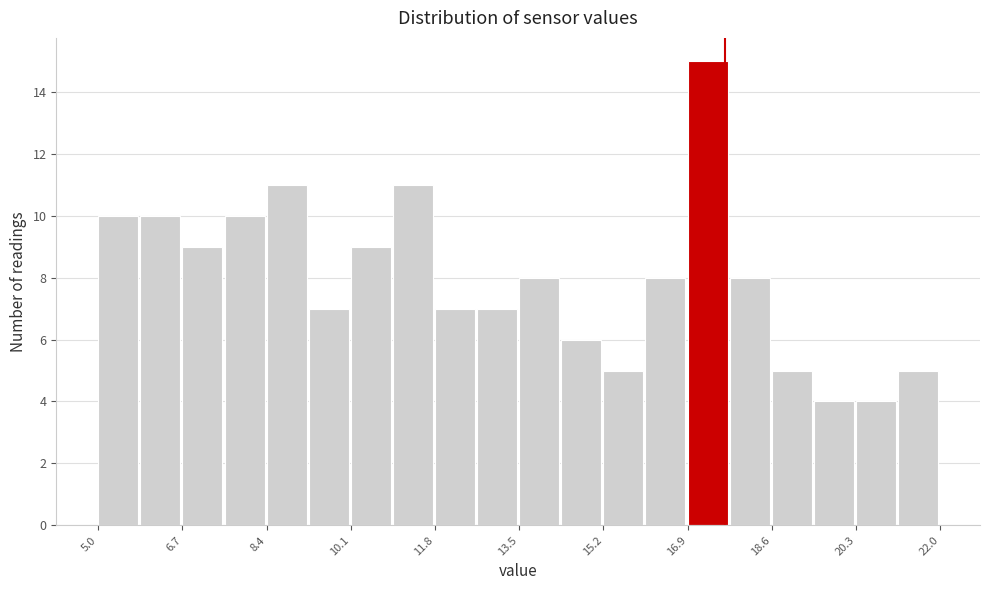

Reading left to right, list every bar in this chart as the range it spans on the x-axis followed by its height. Neither the bar edges nor the heights are printed on the chart, so give them approximately, as read against the axes.

5.00 to 5.85: 10
5.85 to 6.70: 10
6.70 to 7.55: 9
7.55 to 8.40: 10
8.40 to 9.25: 11
9.25 to 10.10: 7
10.10 to 10.95: 9
10.95 to 11.80: 11
11.80 to 12.65: 7
12.65 to 13.50: 7
13.50 to 14.35: 8
14.35 to 15.20: 6
15.20 to 16.05: 5
16.05 to 16.90: 8
16.90 to 17.75: 15
17.75 to 18.60: 8
18.60 to 19.45: 5
19.45 to 20.30: 4
20.30 to 21.15: 4
21.15 to 22.00: 5